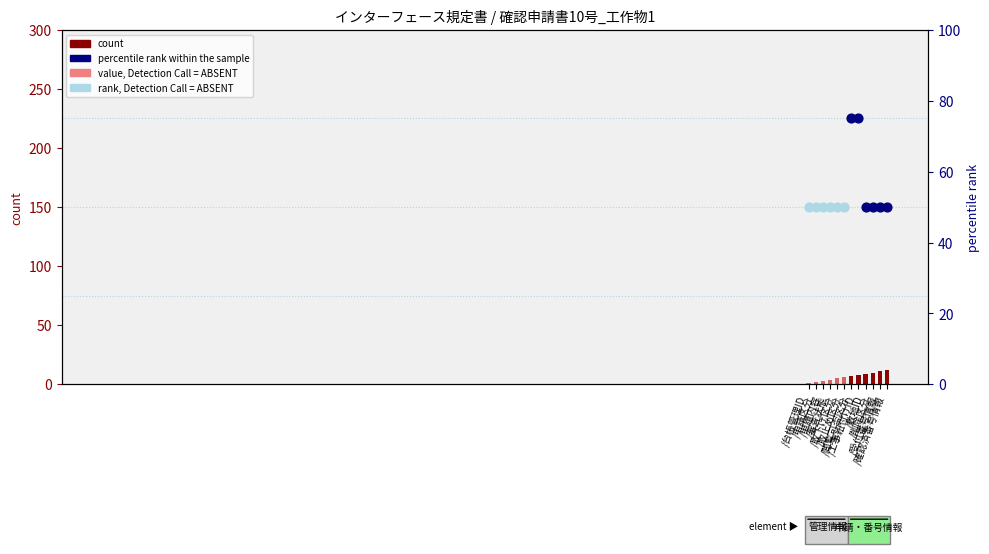

Which has a higher value, /審査状態 or /申請内容?

/審査状態